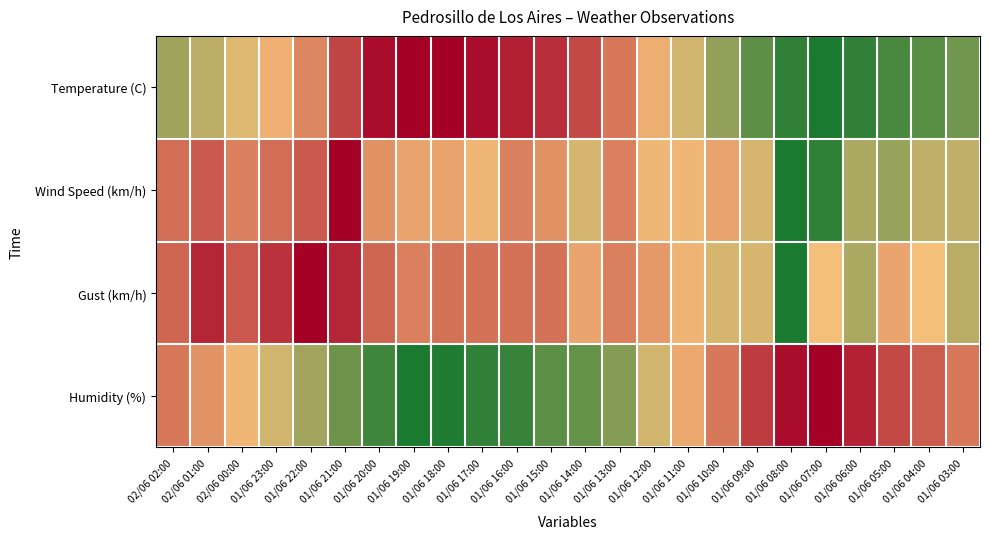

Rank the series at 02/06 02:00 from lowest to highest value.

Temperature (C), Humidity (%), Wind Speed (km/h), Gust (km/h)